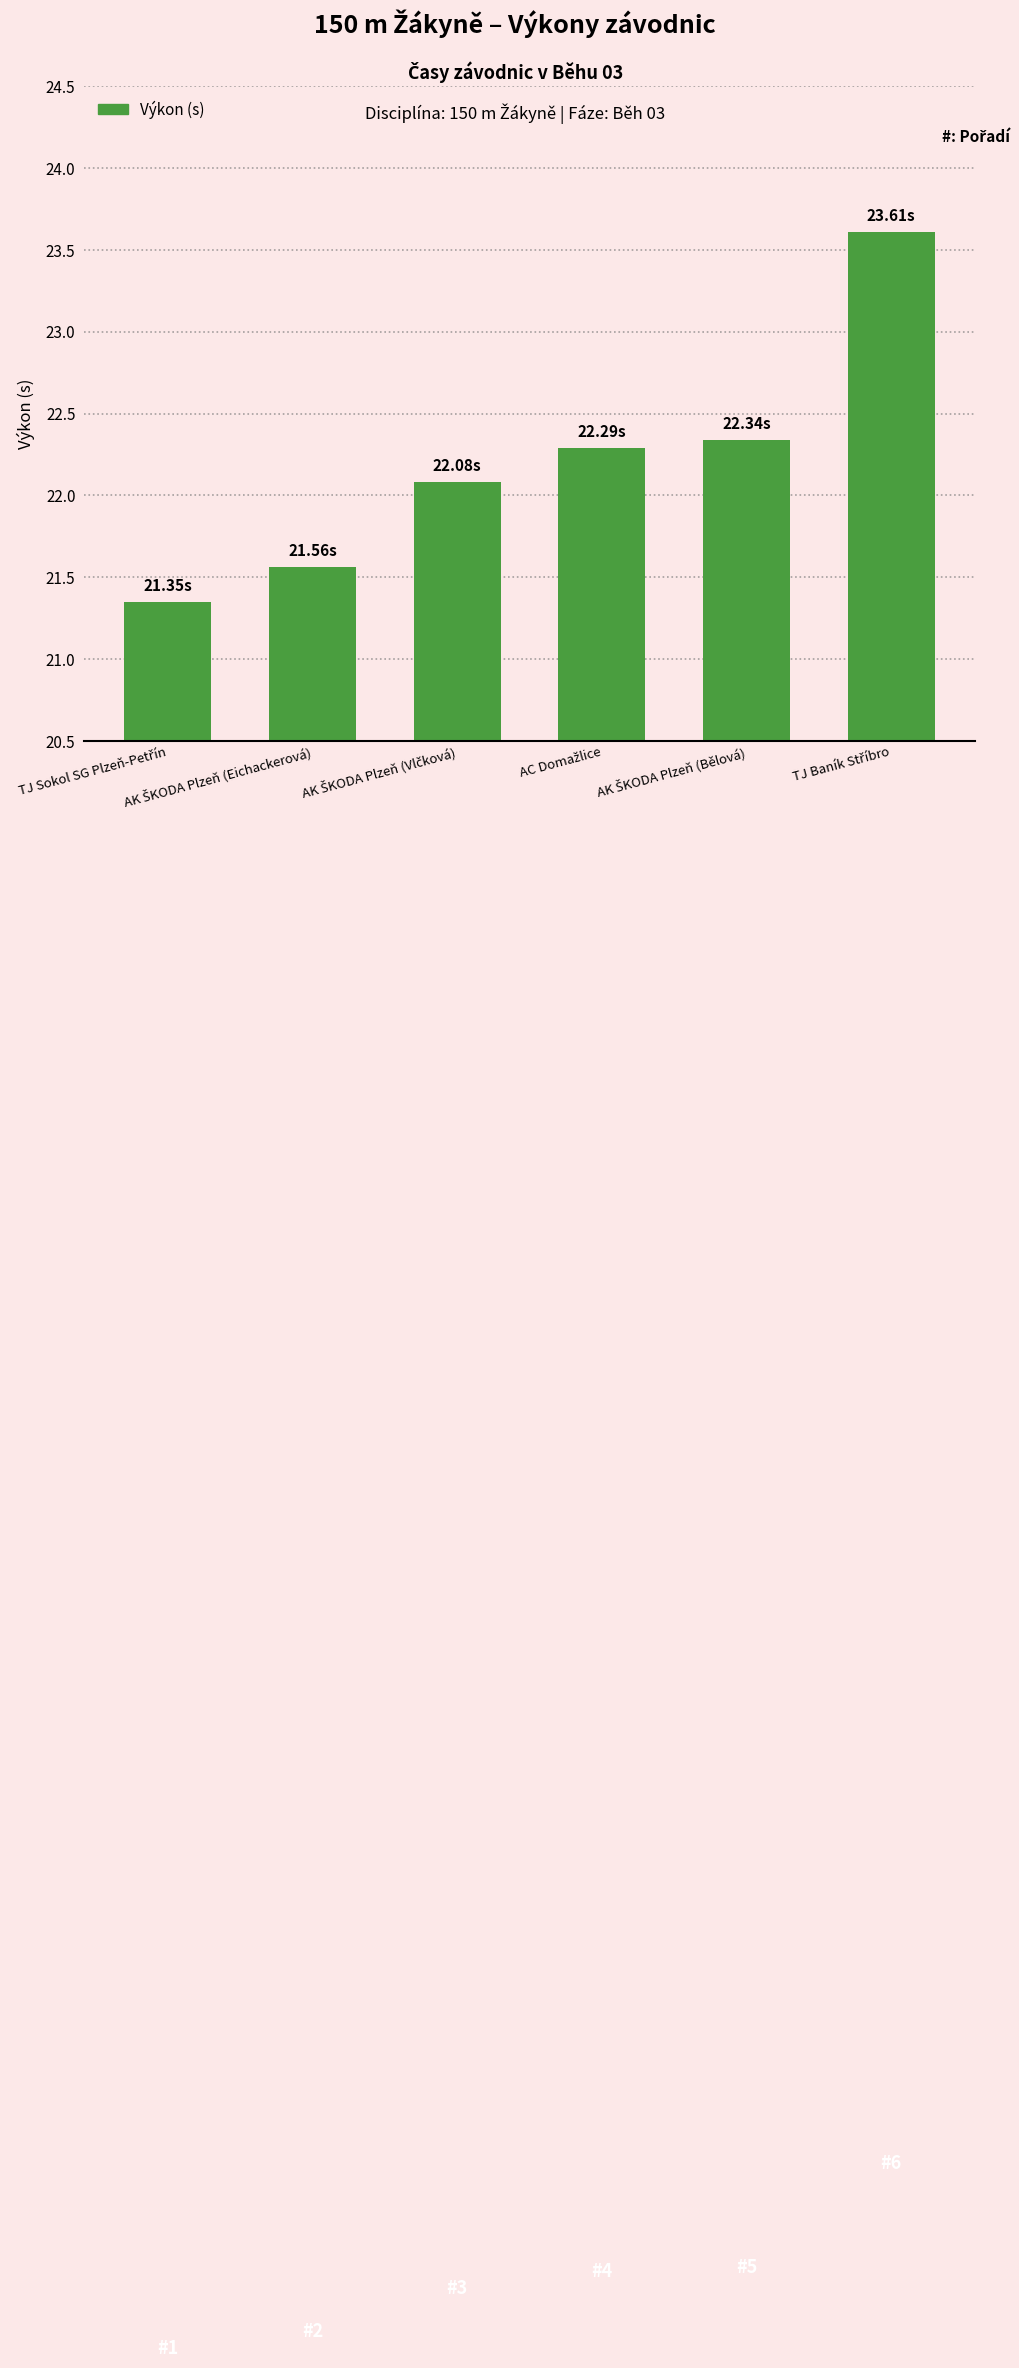

Does the chart contain any negative values?

No